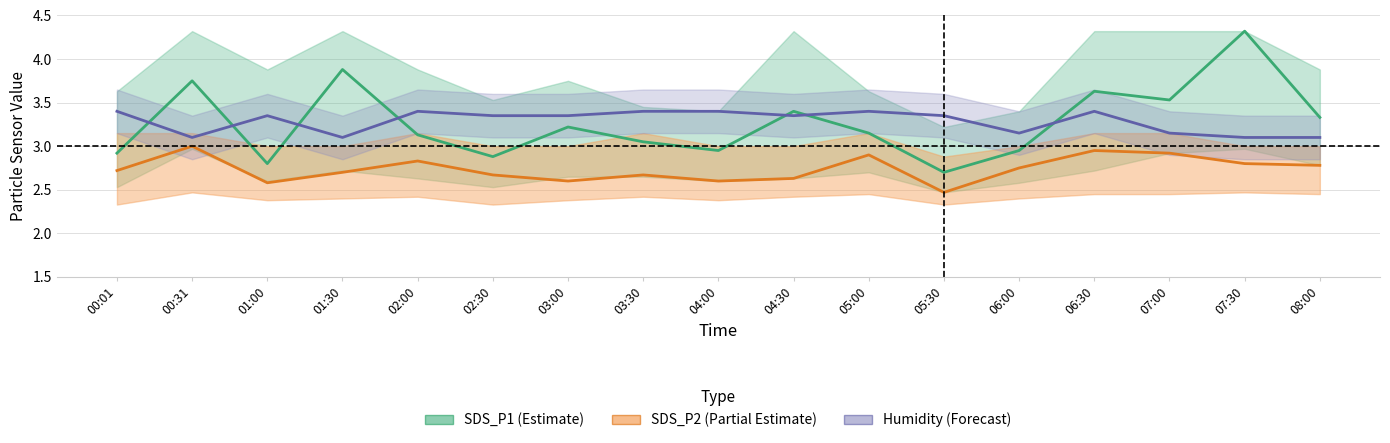

What is the sum of the SDS_P2 (Partial Estimate) values at 04:00 and 05:30?

5.1